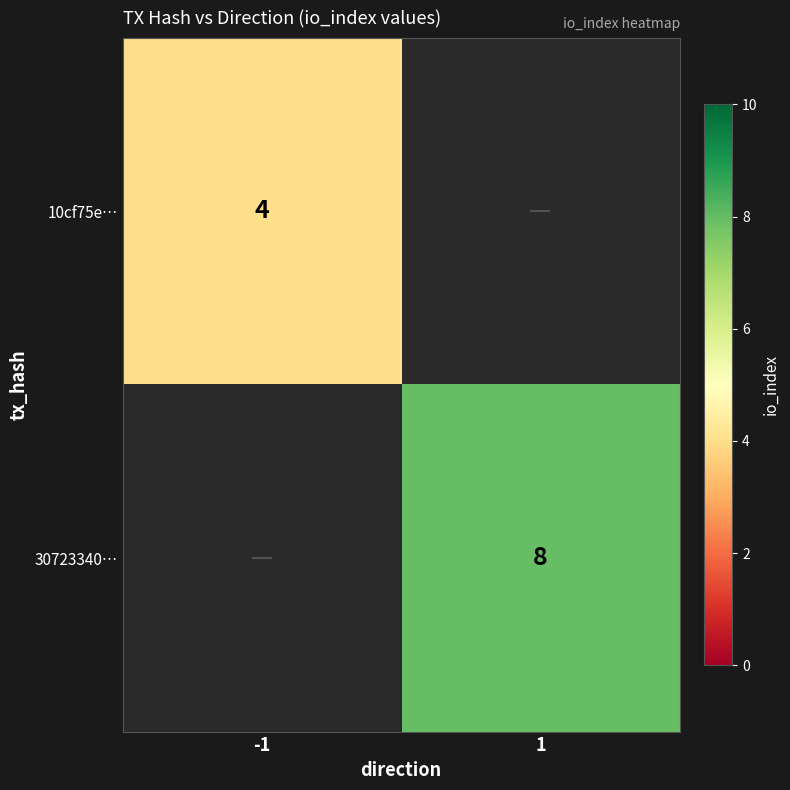

The value of 10cf75e… at -1 is 4. True or false?

True